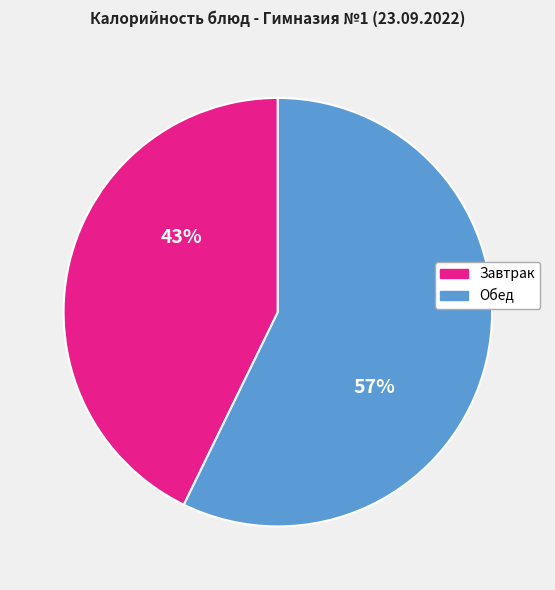

To the nearest percent, what is the difference between the largest and smallest slice percentages?

14%